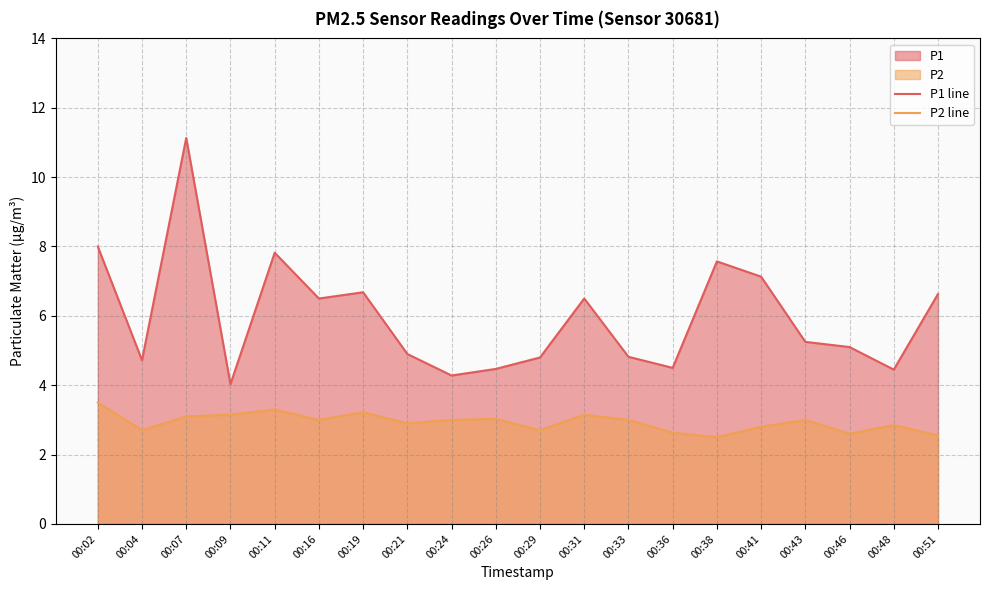

What is the value of the P2 line point at the 10th from the left?

3.0